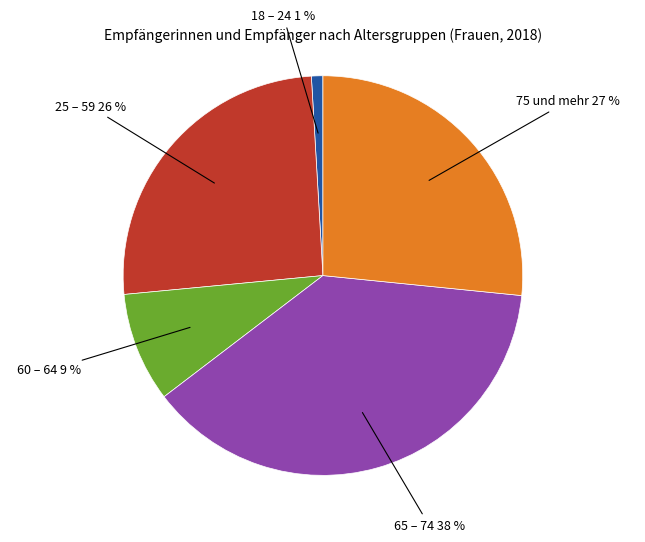

To the nearest percent, what is the average slice percentage?

20%